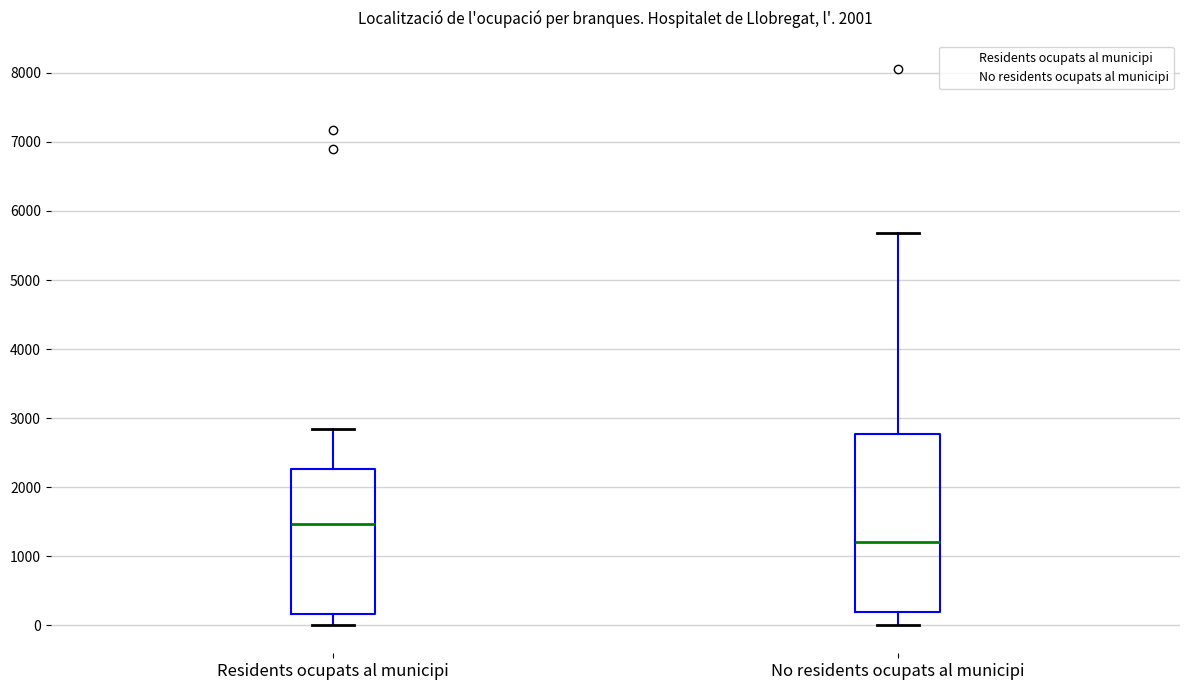

Where does the lower whisker of the box for No residents ocupats al municipi end on the y-axis? The values are not printed on the chart, so give them approximately, as read against the axis.

0